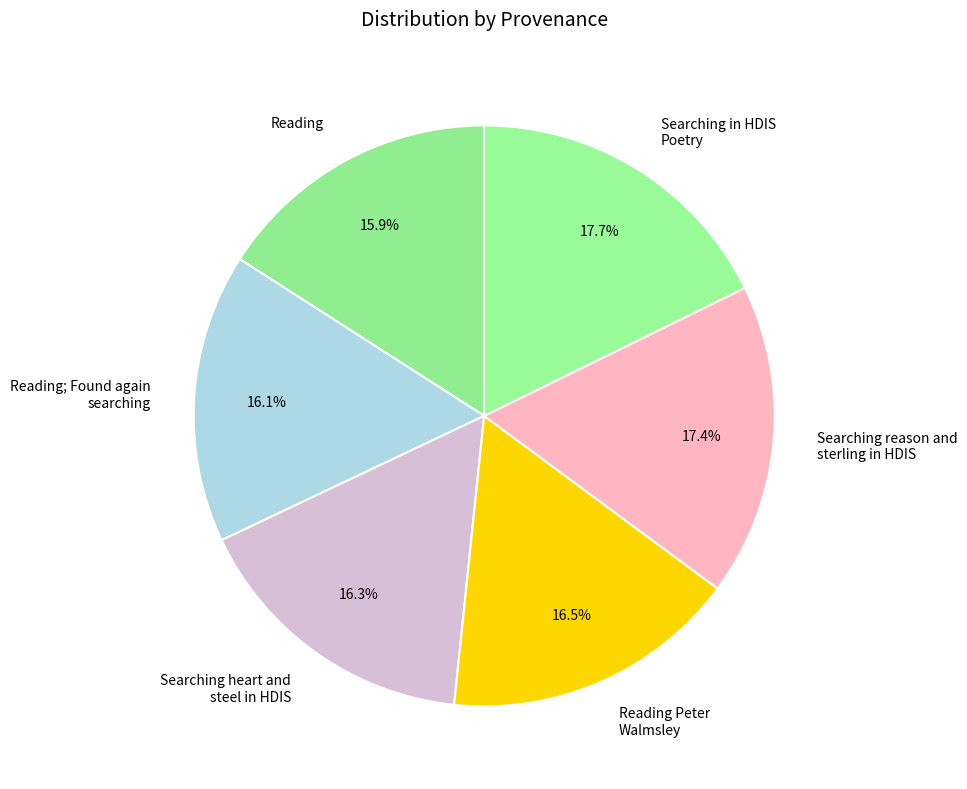

What percentage do Reading Peter Walmsley and Reading together represent?

32.4%